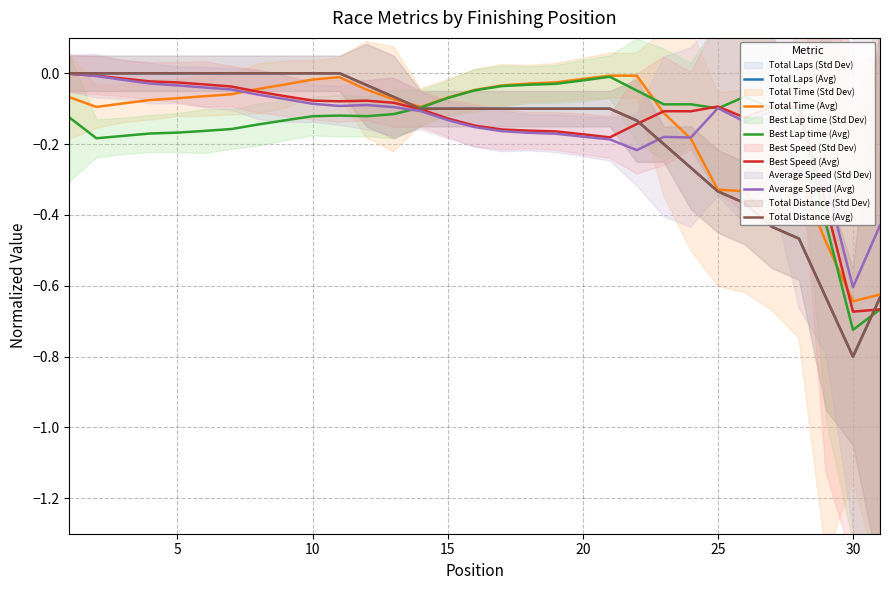

At 5, list the series in order from largest to smallest.

Total Laps (Avg), Total Distance (Avg), Best Speed (Avg), Average Speed (Avg), Total Time (Avg), Best Lap time (Avg)